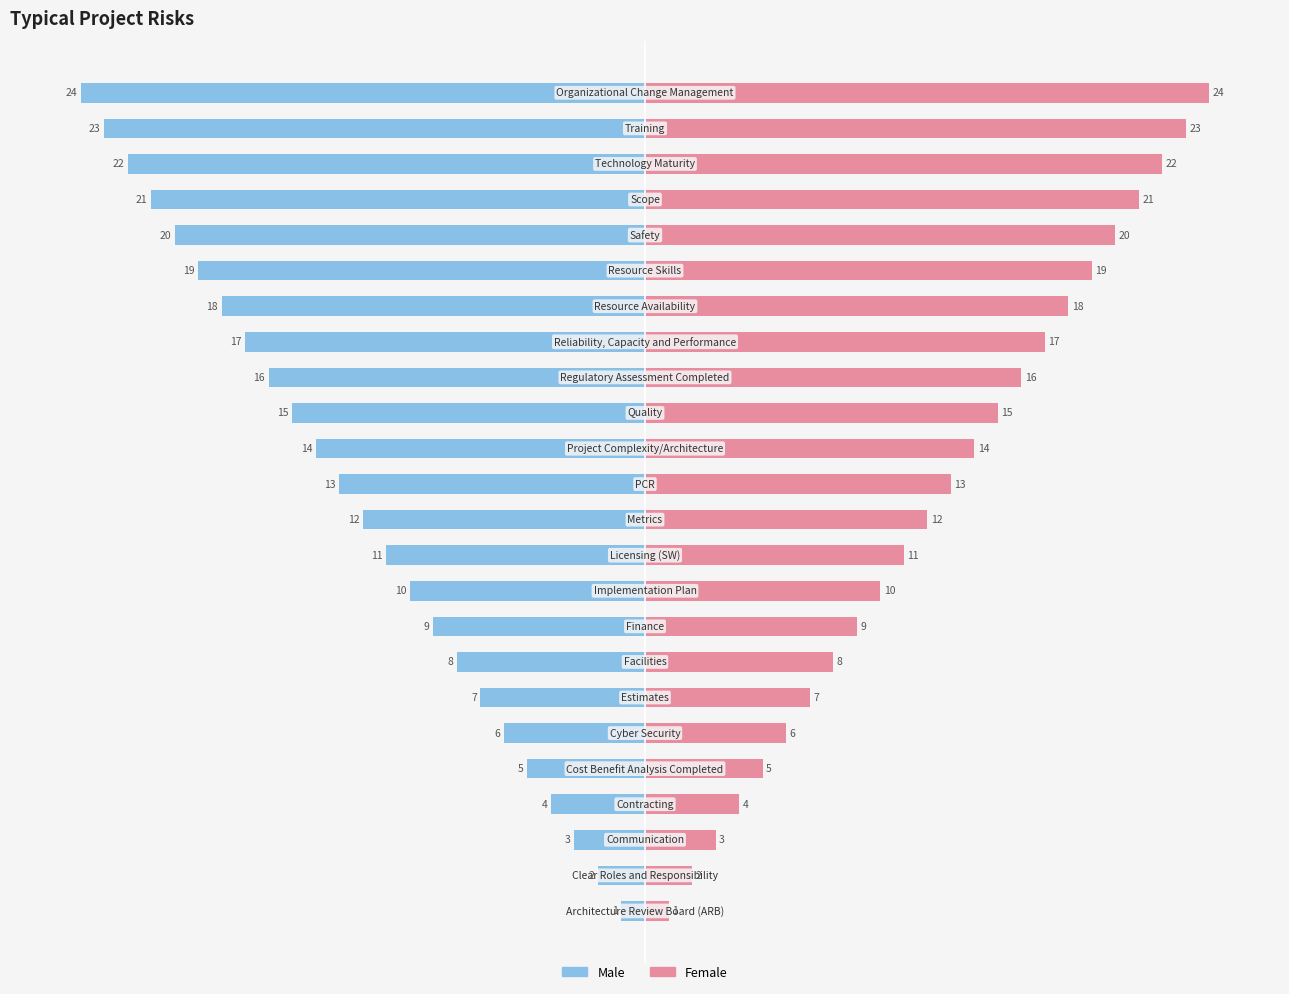

What is the average value of the Male series?

-12